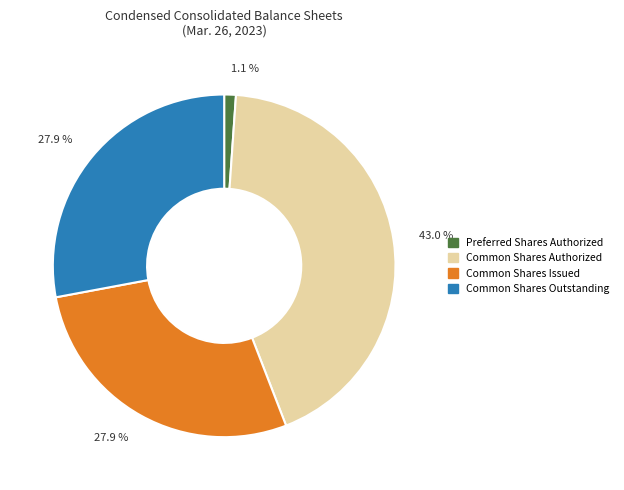

Between Common Shares Issued and Common Shares Authorized, which is larger?

Common Shares Authorized